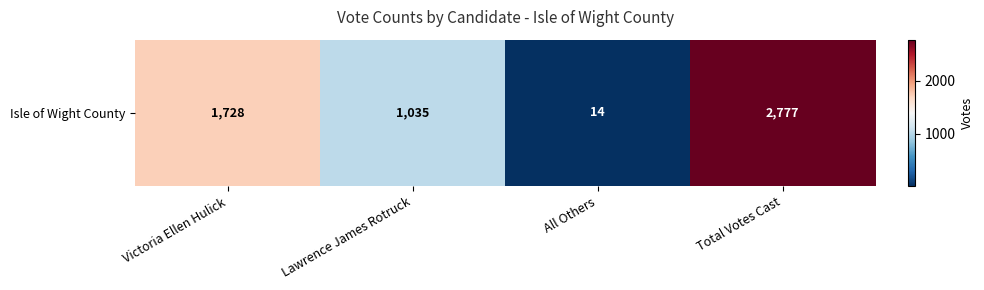

Reading left to right, what are all the values shown in this chart?

Victoria Ellen Hulick=1728	Lawrence James Rotruck=1035	All Others=14	Total Votes Cast=2777